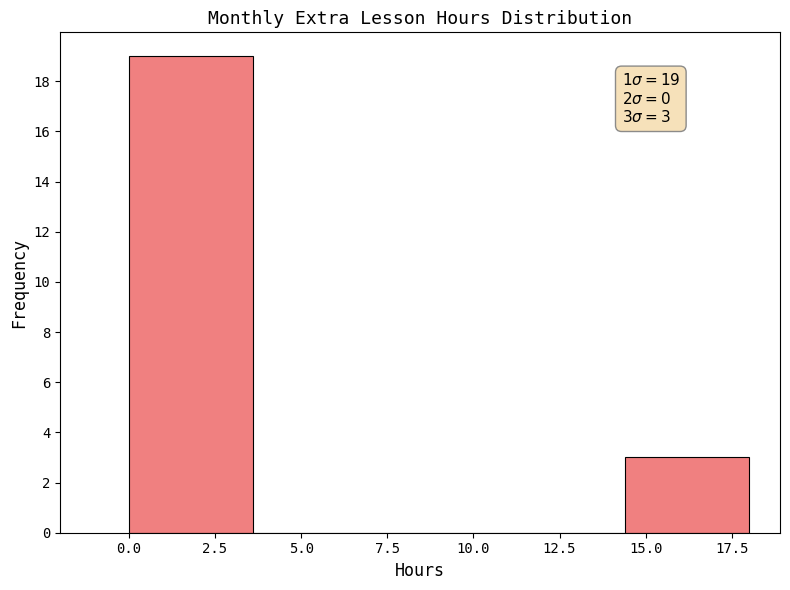

Over which range of the x-axis is the bar tallest?

0.0 to 3.6